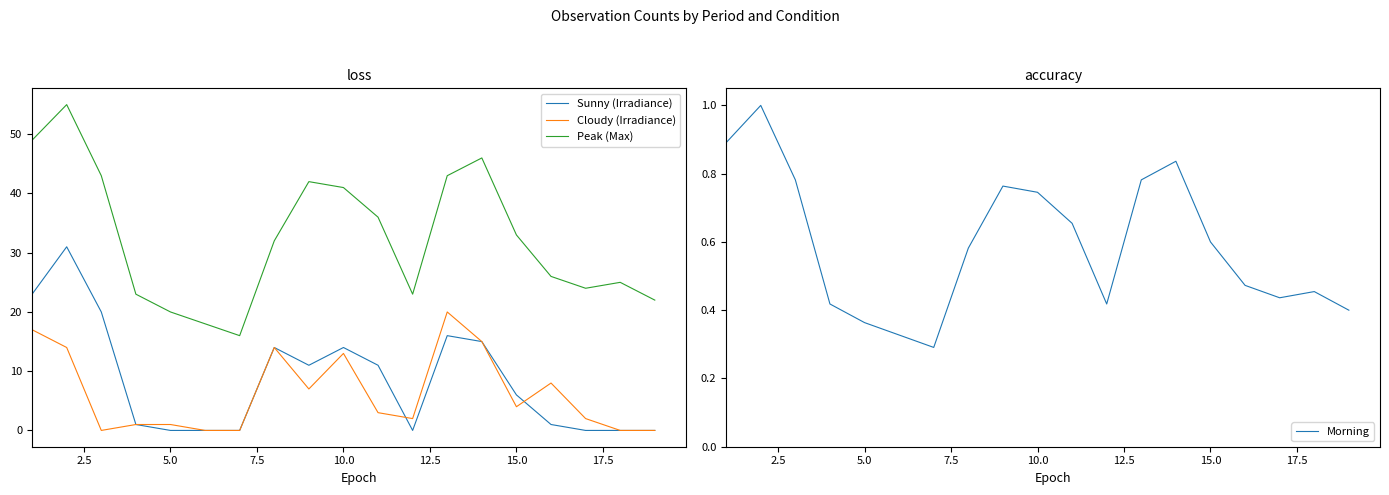

True or false: Sunny (Irradiance) and Peak (Max) cross at least once.

False